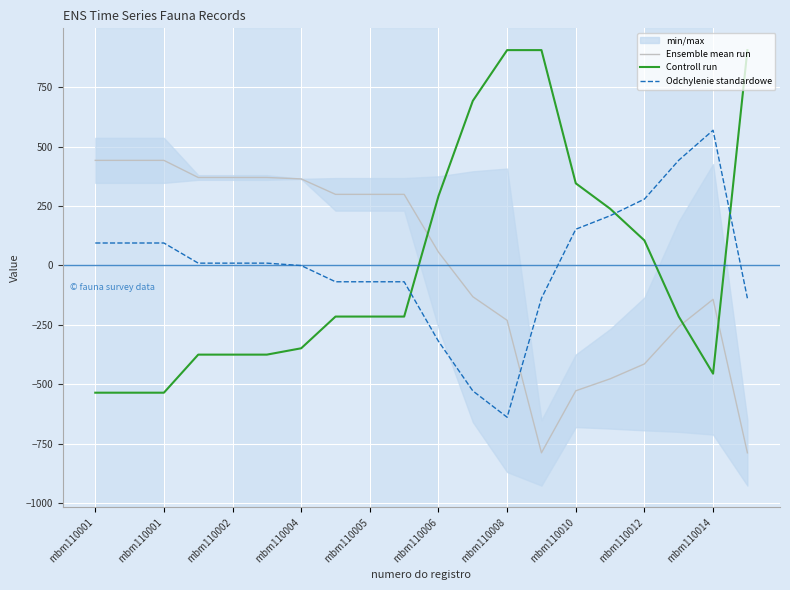

How many interior local valleys does the Controll run series have?

1